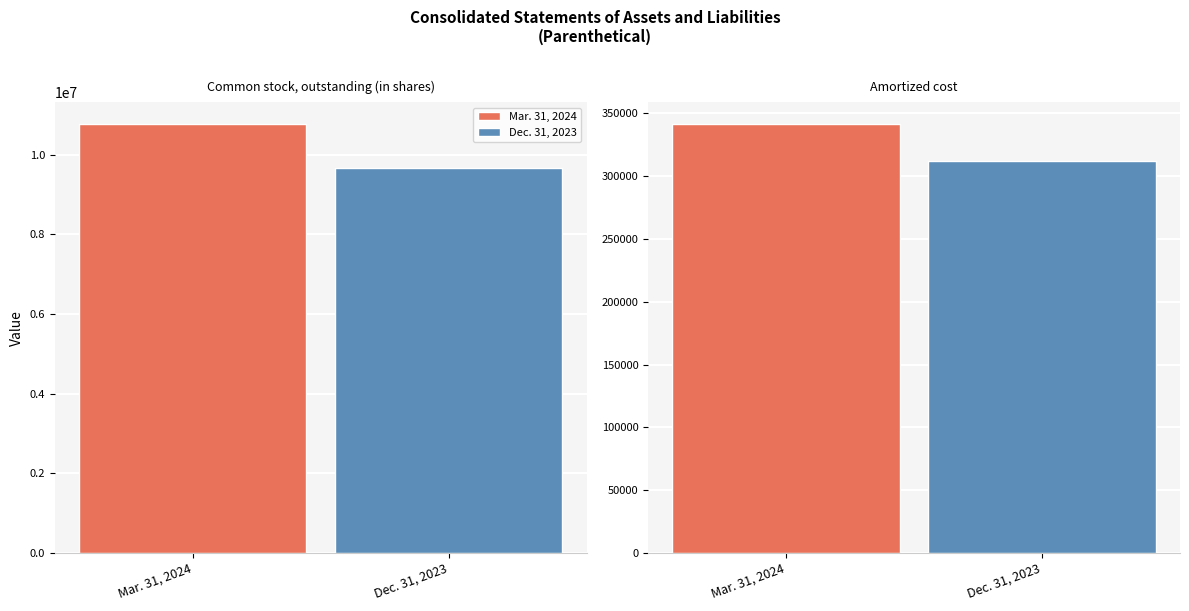

At Common stock, par value, list the series in order from largest to smallest.

Mar. 31, 2024, Dec. 31, 2023